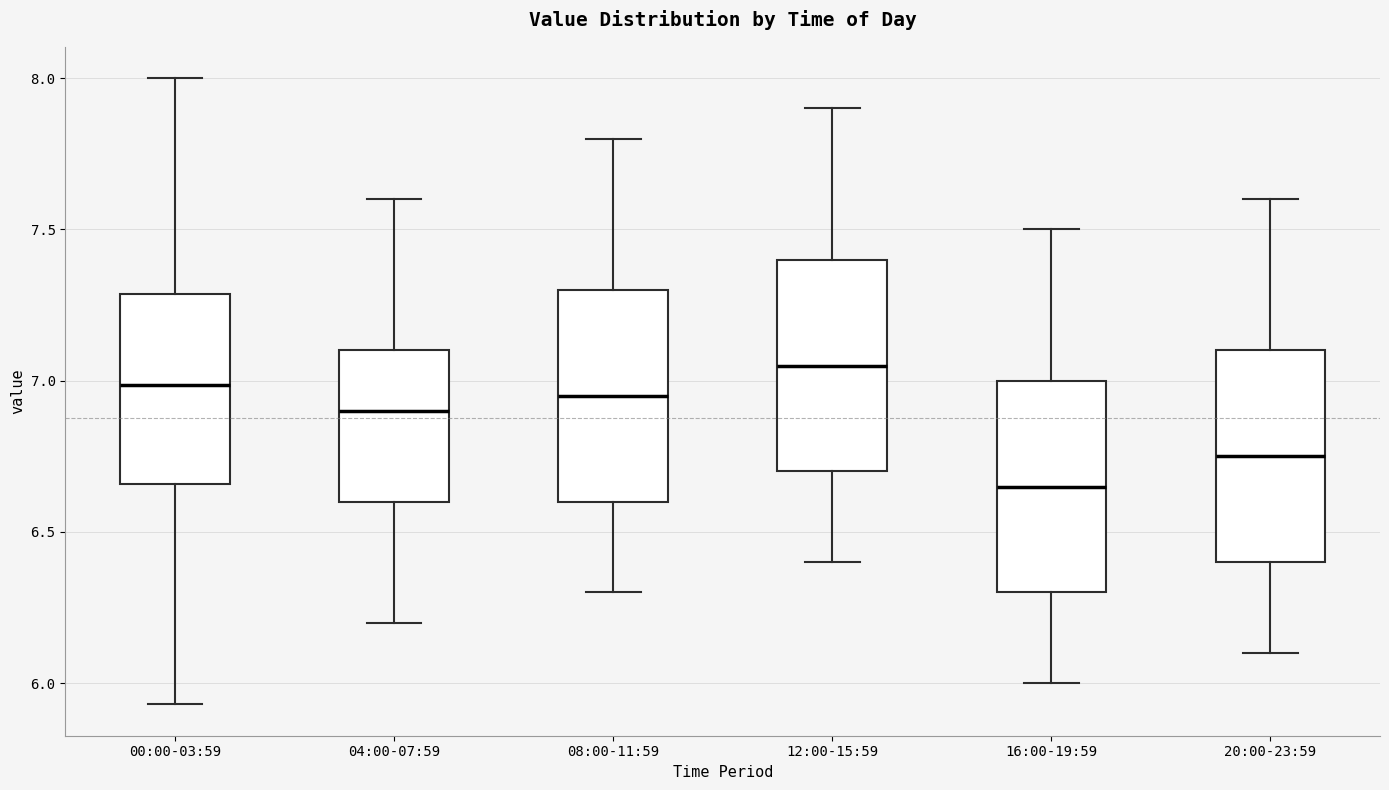

Reading left to right, transcribe this box plot: for each box, give where its median line is, the range the box spans, and where its two whiskers end, as read against the y-axis. The values are not printed on the chart, so give them approximately, as read against the axis.

00:00-03:59: median 7.00, box 6.65 to 7.30, whiskers 5.95 to 8.00
04:00-07:59: median 6.90, box 6.60 to 7.10, whiskers 6.20 to 7.60
08:00-11:59: median 6.95, box 6.60 to 7.30, whiskers 6.30 to 7.80
12:00-15:59: median 7.05, box 6.70 to 7.40, whiskers 6.40 to 7.90
16:00-19:59: median 6.65, box 6.30 to 7.00, whiskers 6.00 to 7.50
20:00-23:59: median 6.75, box 6.40 to 7.10, whiskers 6.10 to 7.60